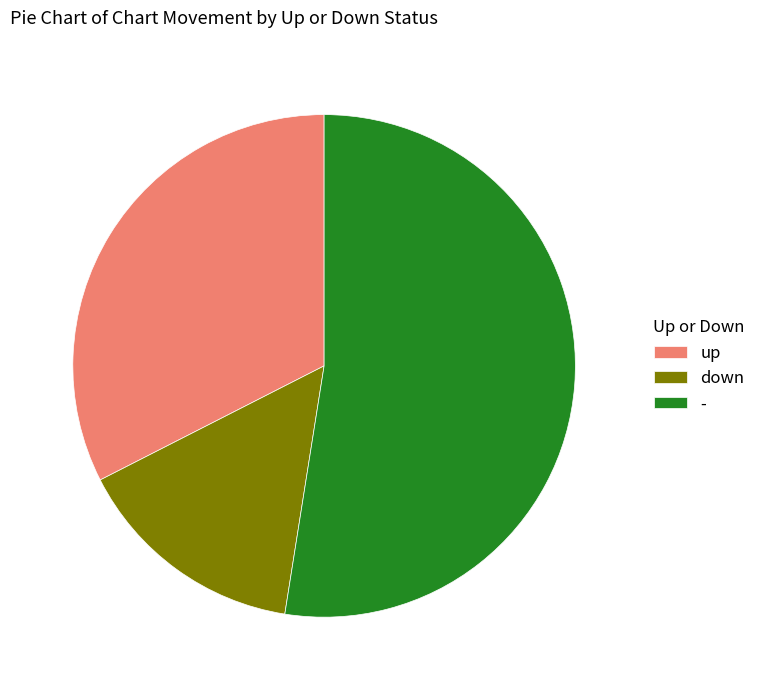

Count the number of slices in the pie.

3